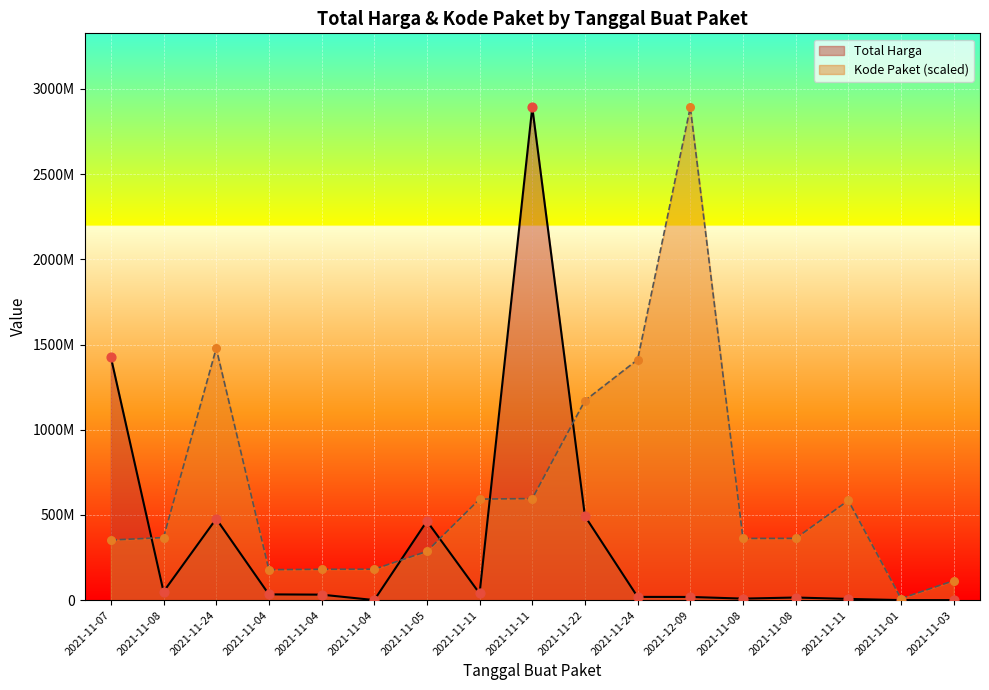

At which category is the sum across all series the highest?

2021-11-11